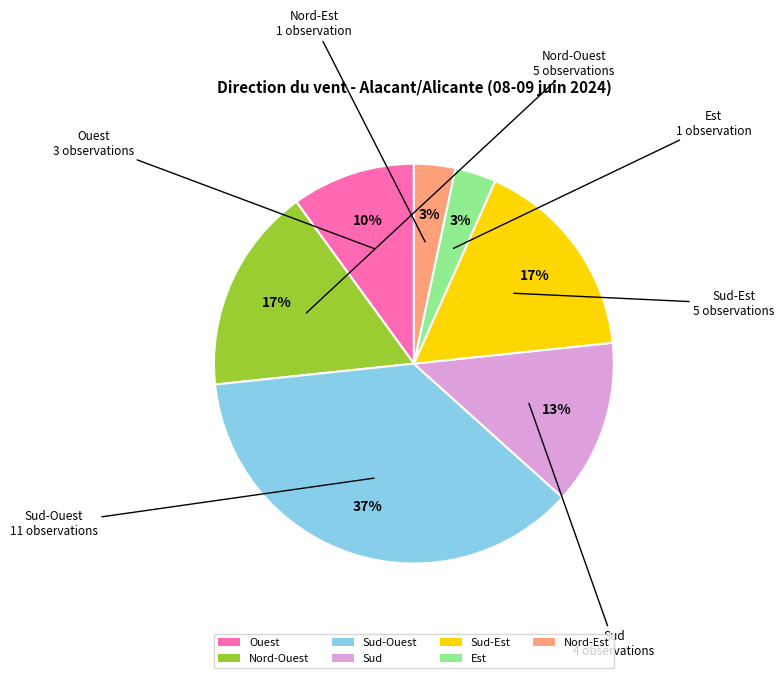

Is the sum of Sud and Est greater than half?

No